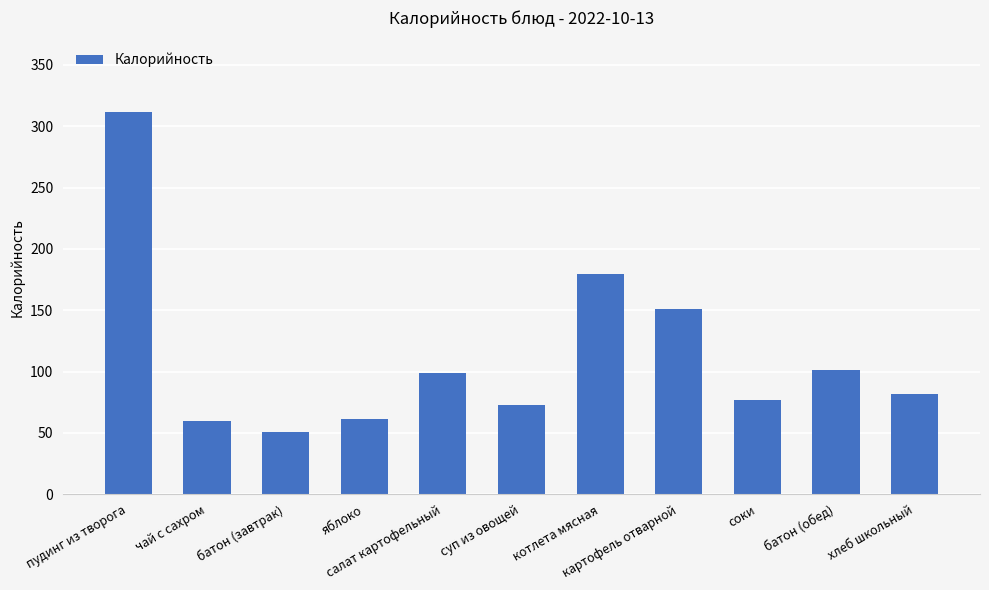

What is the average value?

113